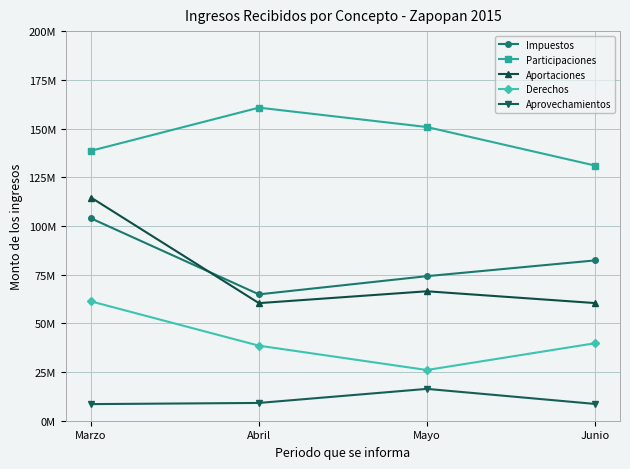

Reading right to left, what are all the values shown in this chart?

Impuestos: Junio=82287137.6	Mayo=74204568.9	Abril=64866980.4	Marzo=103888586.1
Participaciones: Junio=131009059.7	Mayo=150769212.1	Abril=160707480.7	Marzo=138559766.8
Aportaciones: Junio=60405935.0	Mayo=66449775.1	Abril=60362131.2	Marzo=114571024.3
Derechos: Junio=39755456.5	Mayo=26029756.4	Abril=38524070.4	Marzo=61262973.5
Aprovechamientos: Junio=8630149.8	Mayo=16344018.5	Abril=9126787.9	Marzo=8527792.2